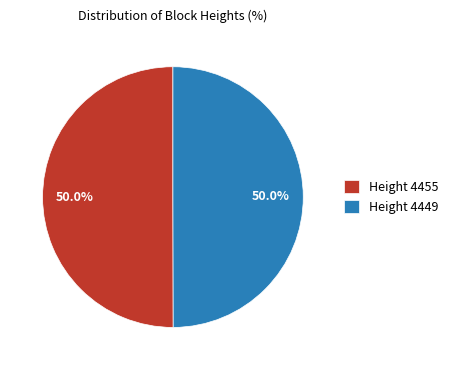

How many slices are in this pie chart?

2